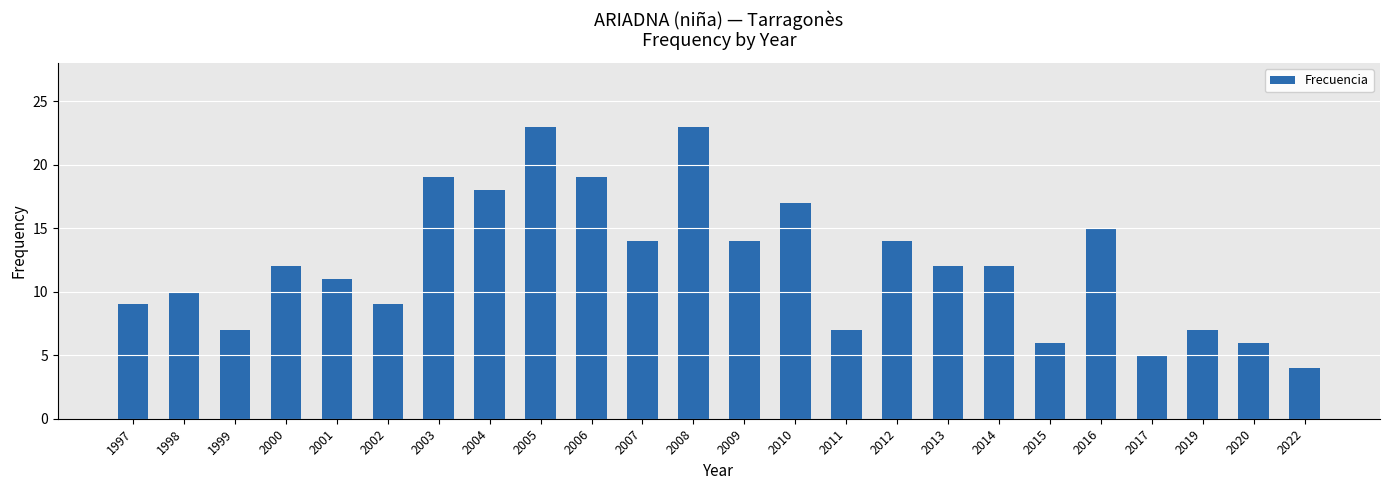

What is the minimum value shown in the chart?

4